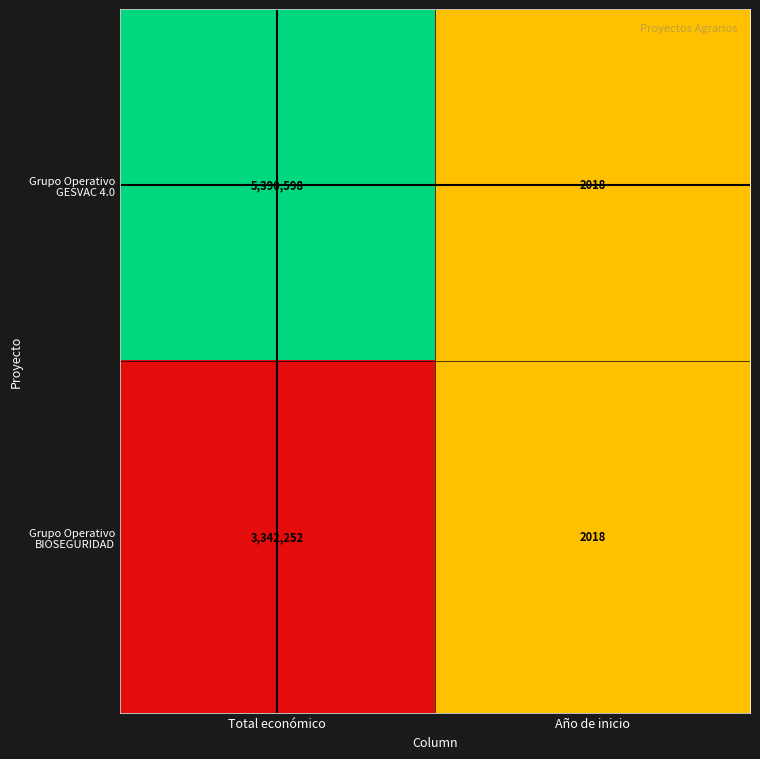

Which series changed the most between Total económico and Año de inicio?

Grupo Operativo GESVAC 4.0